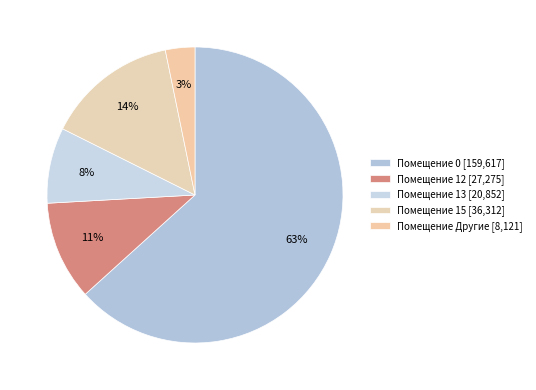

How many segments does this pie chart have?

5